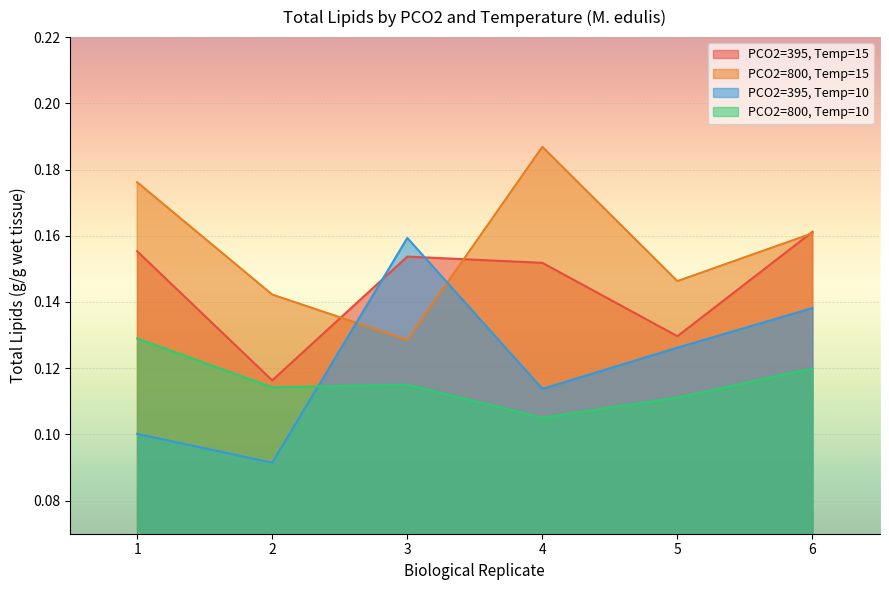

At which category does PCO2=395, Temp=10 reach its first local valley?

2